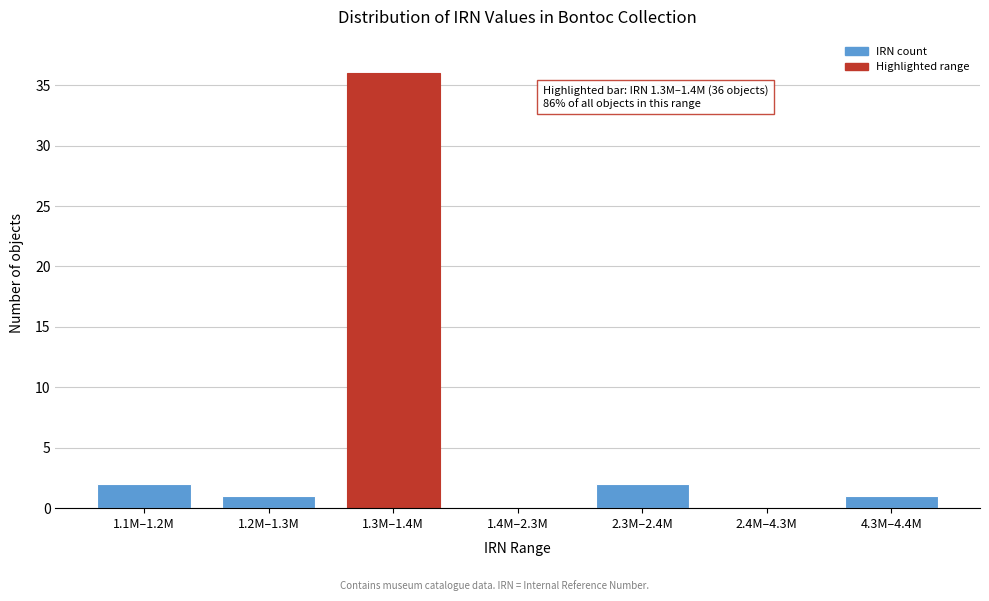

Reading right to left, extract all data points from this chart.

4.3M–4.4M=1	2.4M–4.3M=0	2.3M–2.4M=2	1.4M–2.3M=0	1.3M–1.4M=36	1.2M–1.3M=1	1.1M–1.2M=2